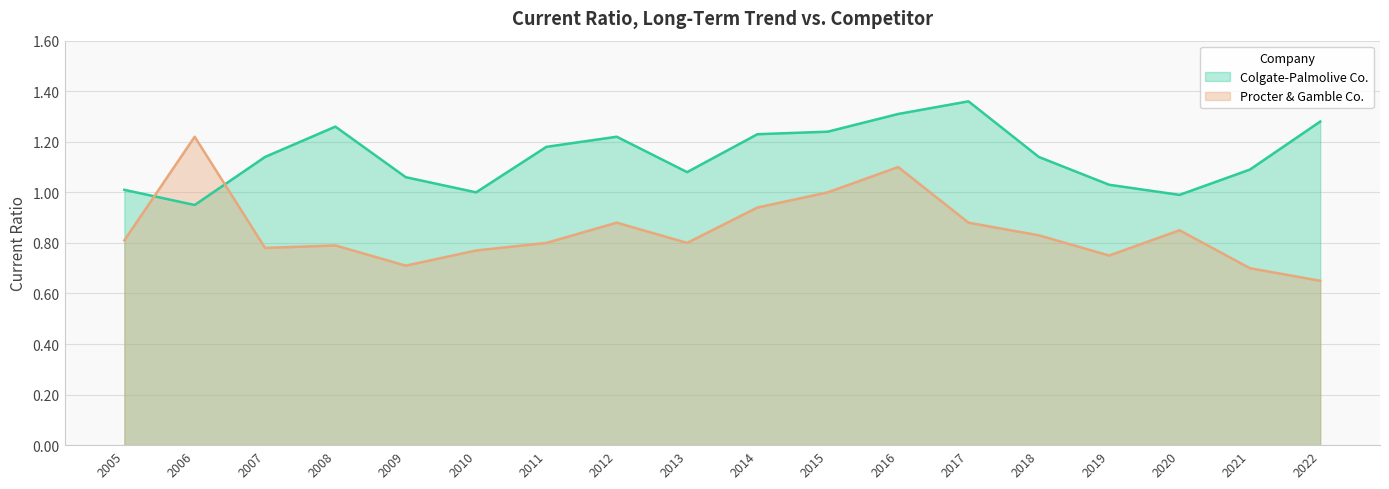

True or false: Colgate-Palmolive Co. has more than 1 interior local peaks.

True